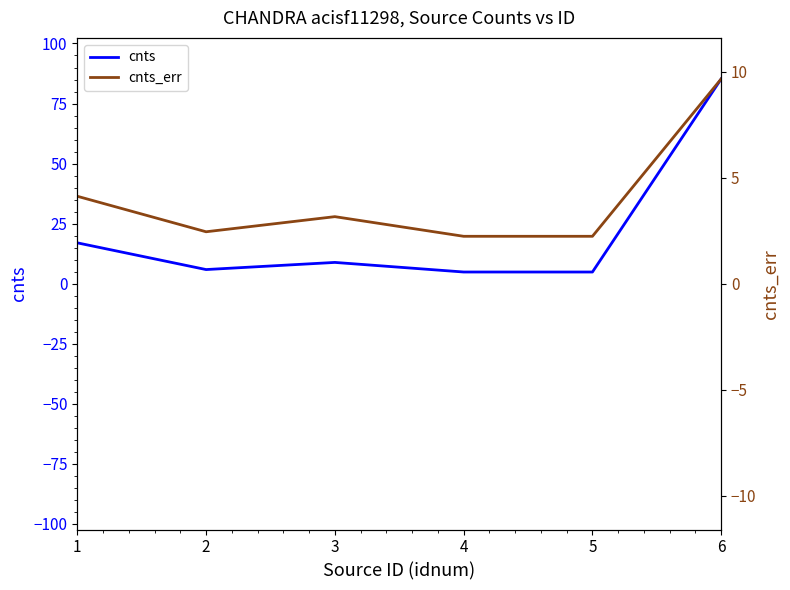

True or false: cnts_err and cnts cross at least once.

False